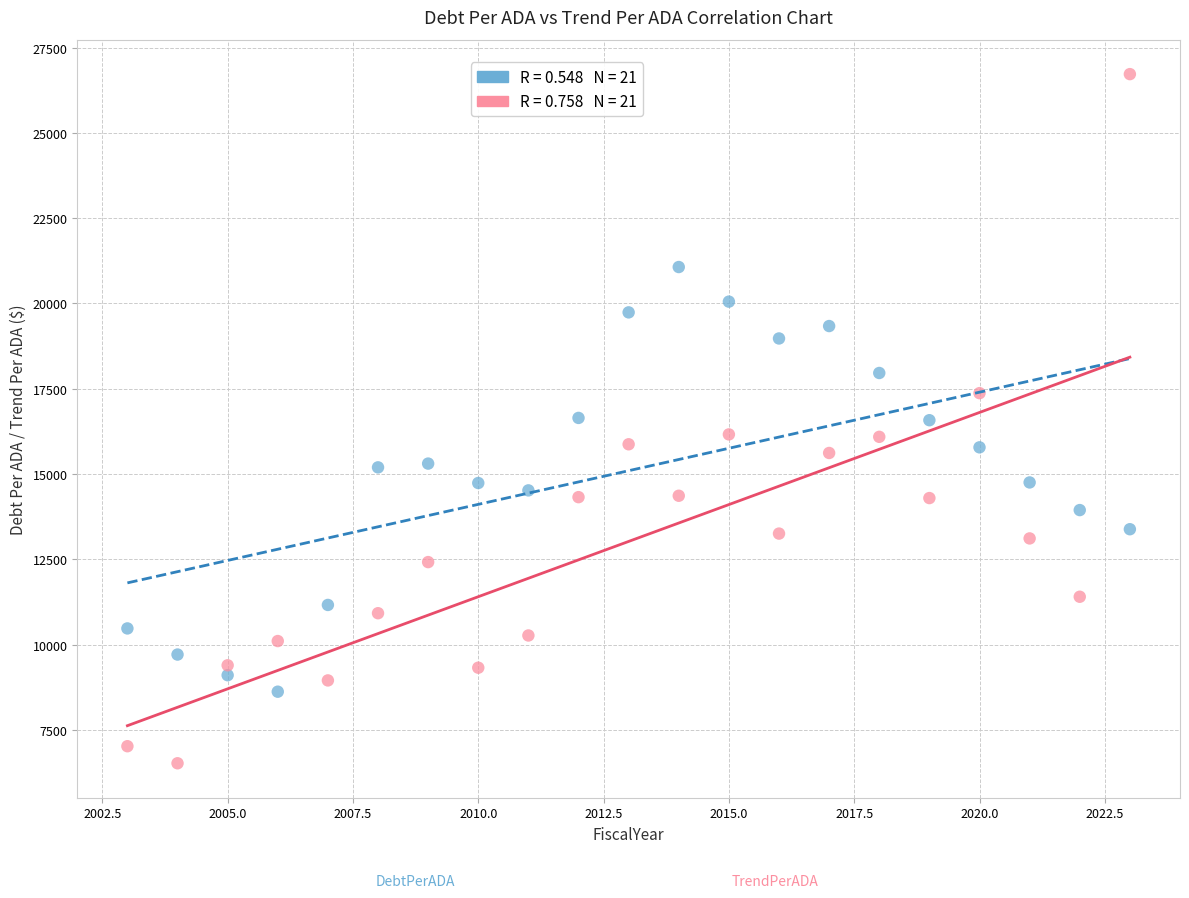

Across all data points, what is the range of X values (max minus min)?

20.0